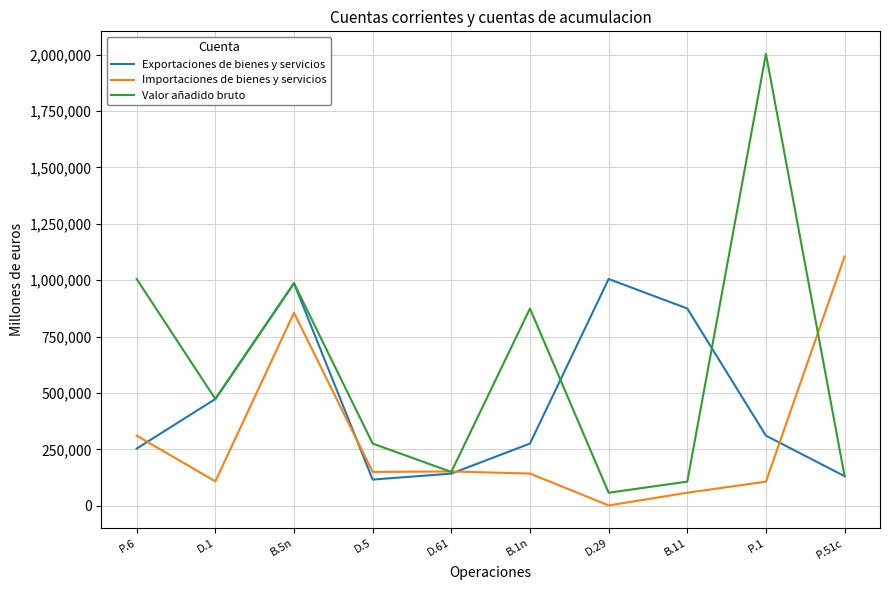

True or false: Exportaciones de bienes y servicios has more than 0 points higher than both neighbors.

True